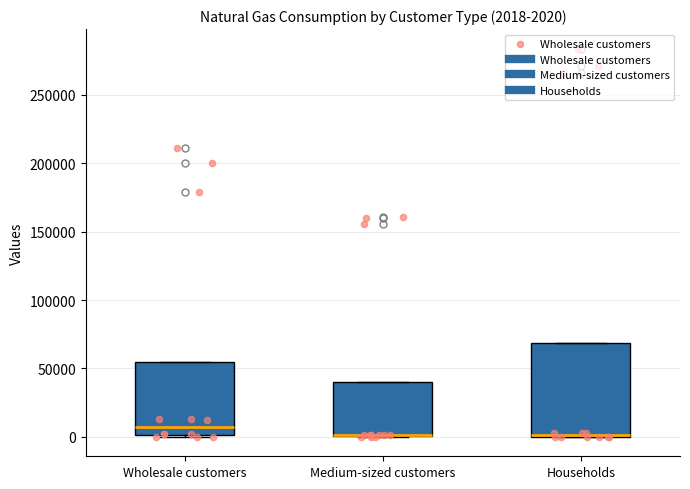

Which box is the tallest, from its lower edge to its upper edge?

Households